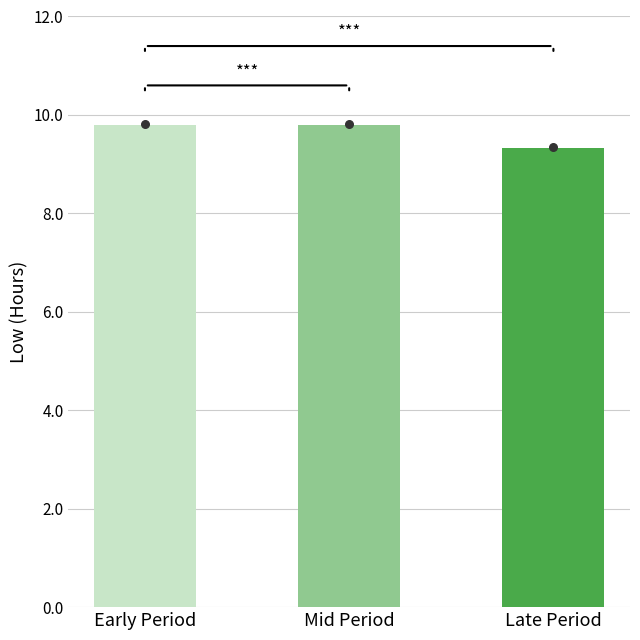

What is the ratio of the value at Late Period to the value at Early Period?

1.0